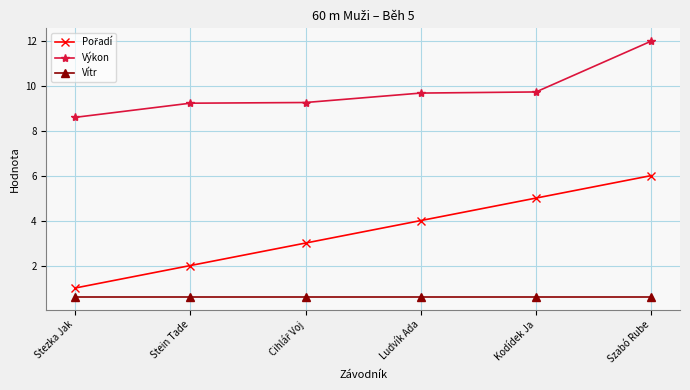

Which series changed the most between Ludvík Ada and Szabó Rube?

Výkon